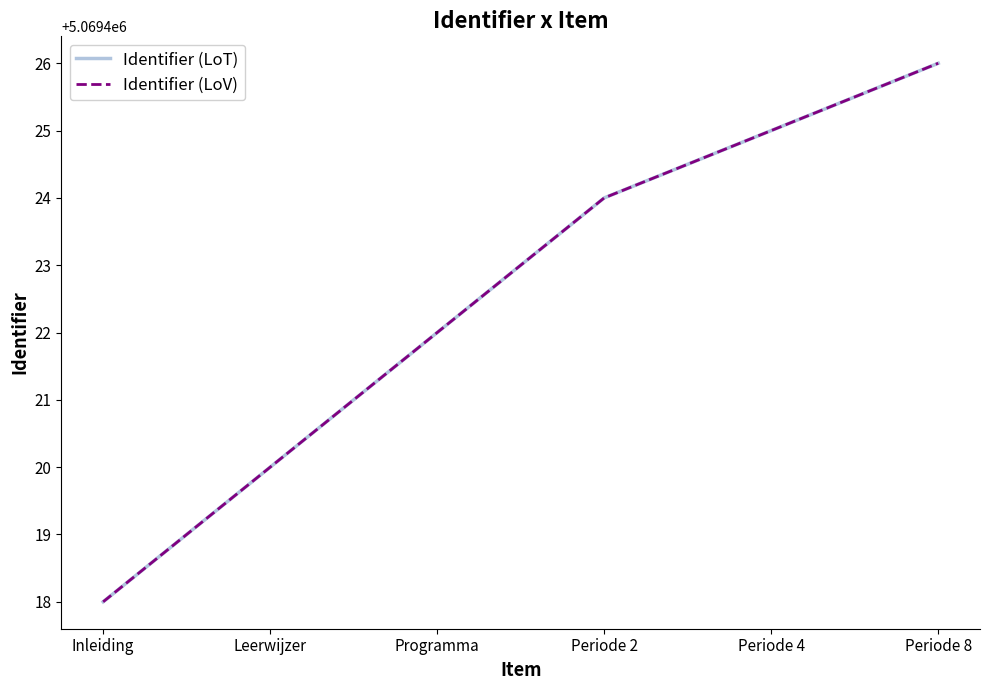

Which series changed the most between Programma and Periode 2?

Identifier (LoT)